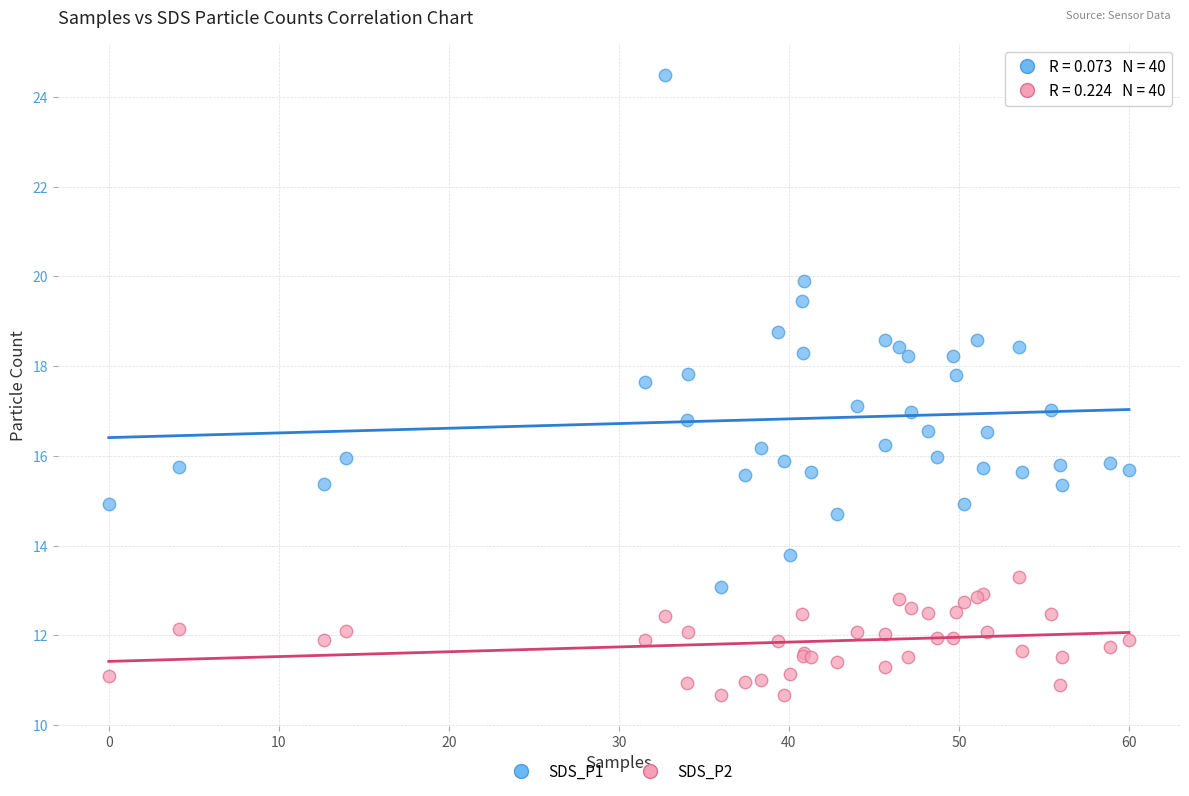

Which series contains the highest Y value?

SDS_P1